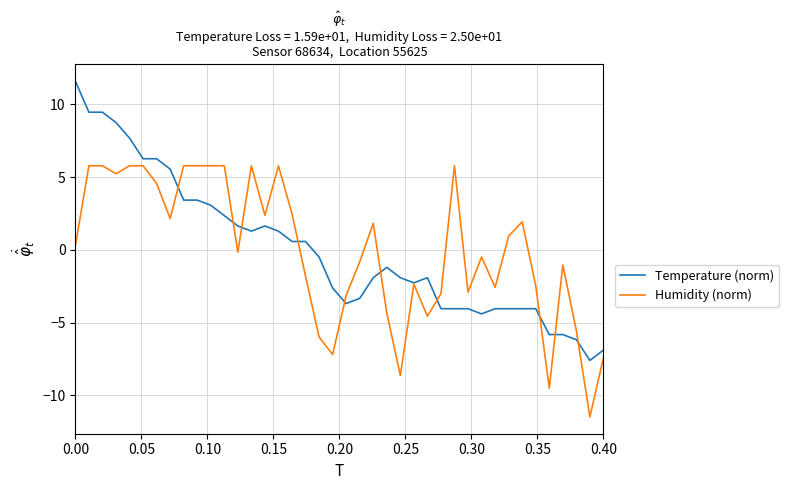

List the series in order of their peak value, lowest first.

Humidity (norm), Temperature (norm)